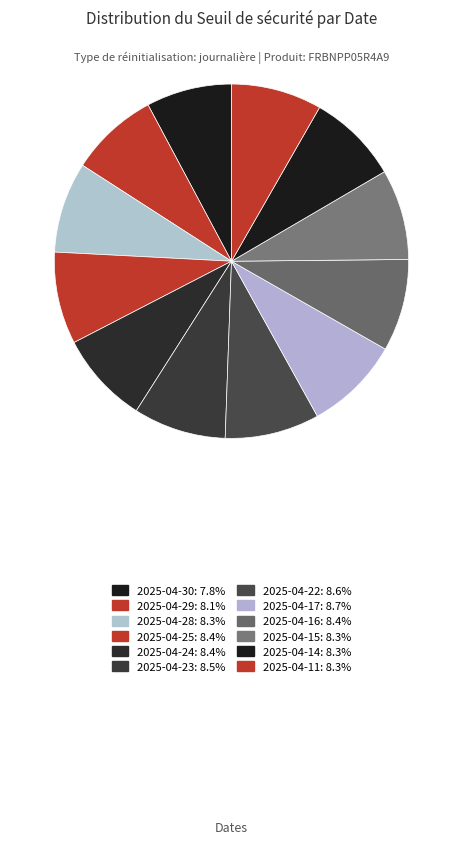

The 2025-04-29 slice represents 8% of the pie. True or false?

True